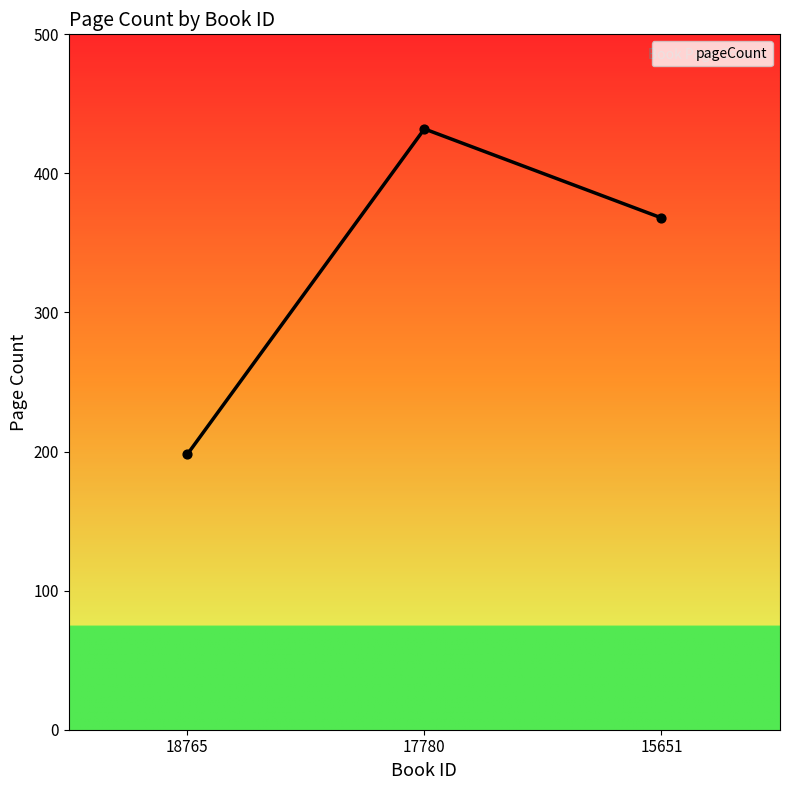

What is the ratio of the value at 15651 to the value at 18765?

1.9